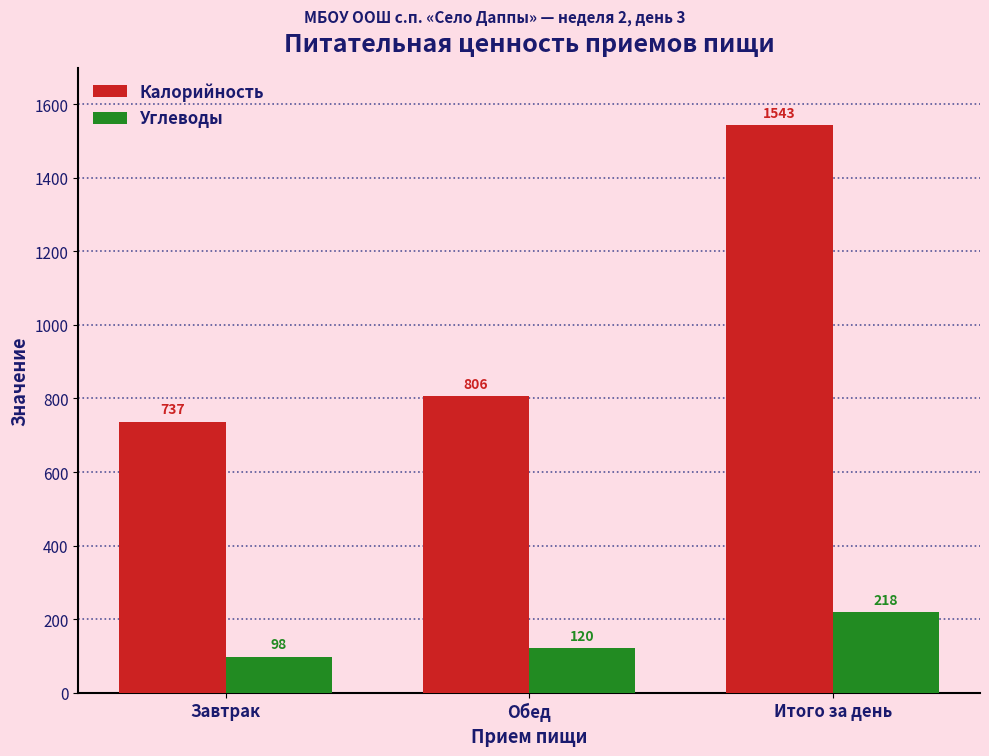

The value of Углеводы at Итого за день is 218. True or false?

True